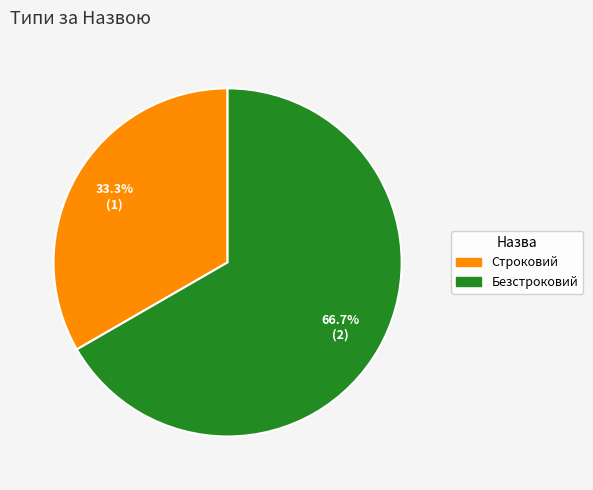

Is Безстроковий the majority of the pie?

Yes